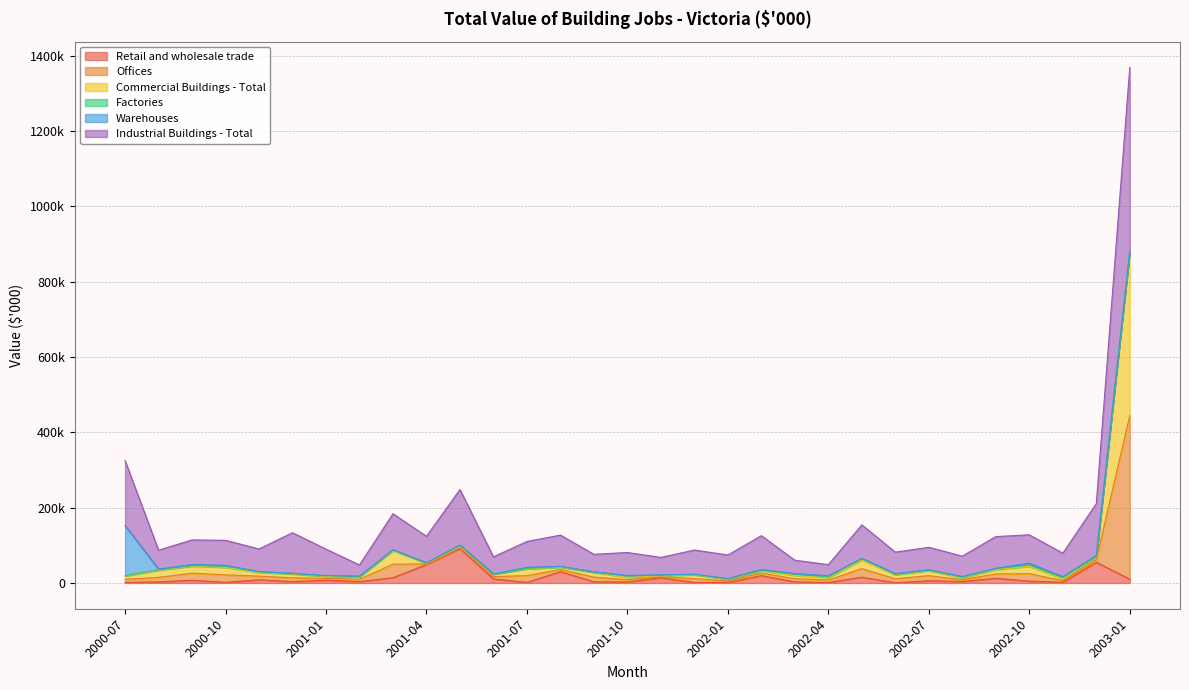

At how many categories does at least one series exceed 966880?

1